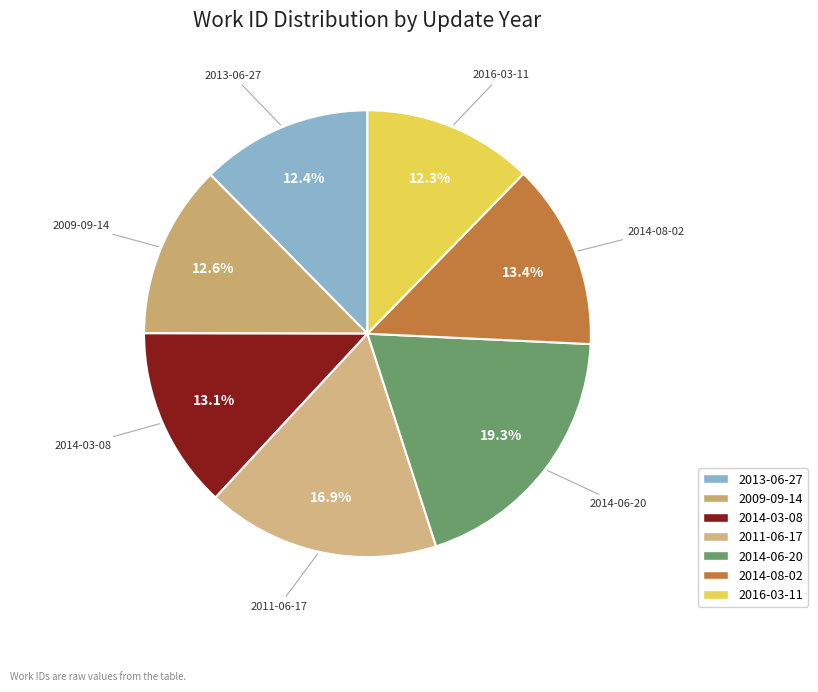

Which category has the biggest portion of the pie?

2014-06-20